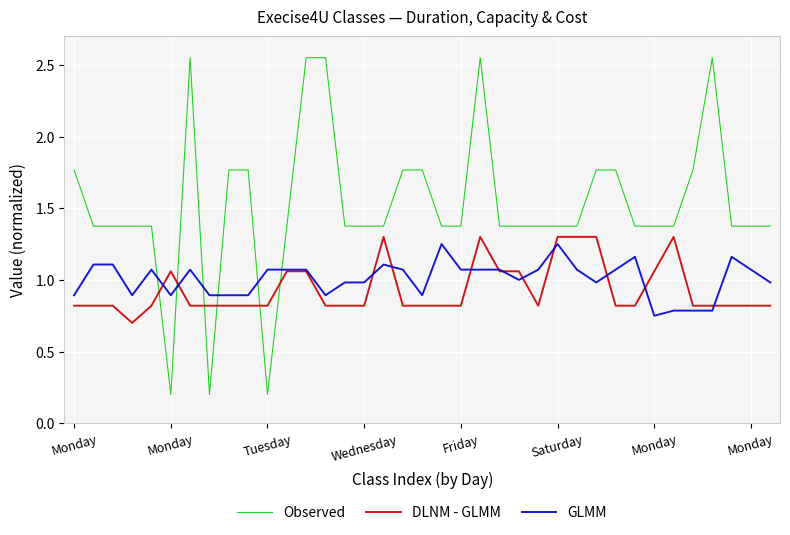

What is the maximum value for DLNM - GLMM?

1.3